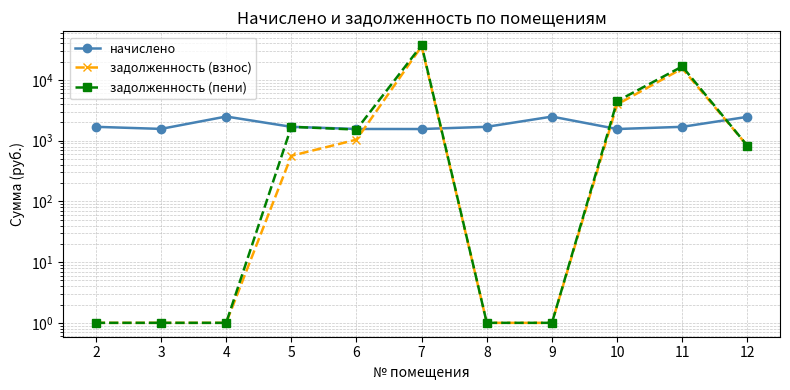

At 2, list the series in order from largest to smallest.

начислено, задолженность (взнос), задолженность (пени)